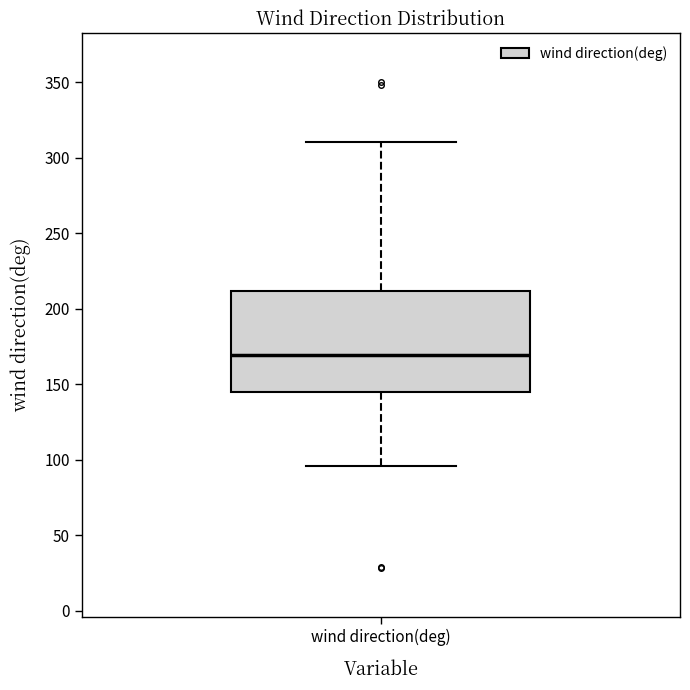

Transcribe this box plot: give where the median line is, the range the box spans, and where the two whiskers end, as read against the y-axis. The values are not printed on the chart, so give them approximately, as read against the axis.

median 170, box 145 to 210, whiskers 95 to 310